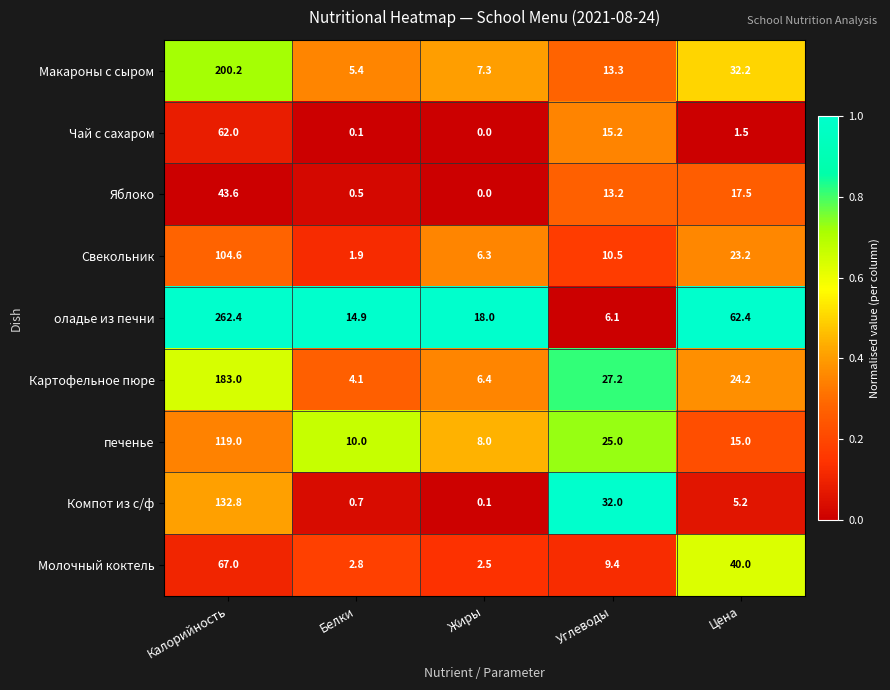

Which category has the highest value across all series?

Калорийность